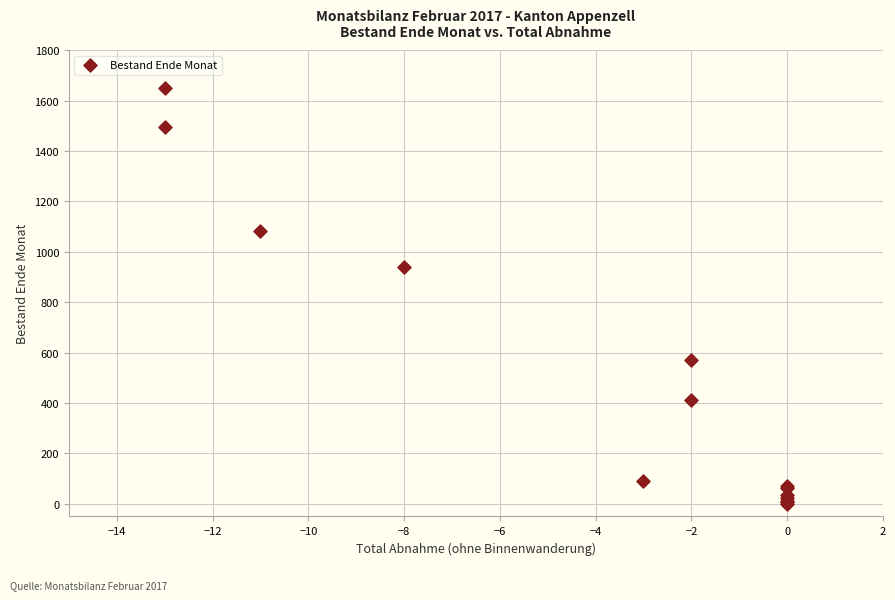

What Y value in the scatter plot is closest to 826?

939